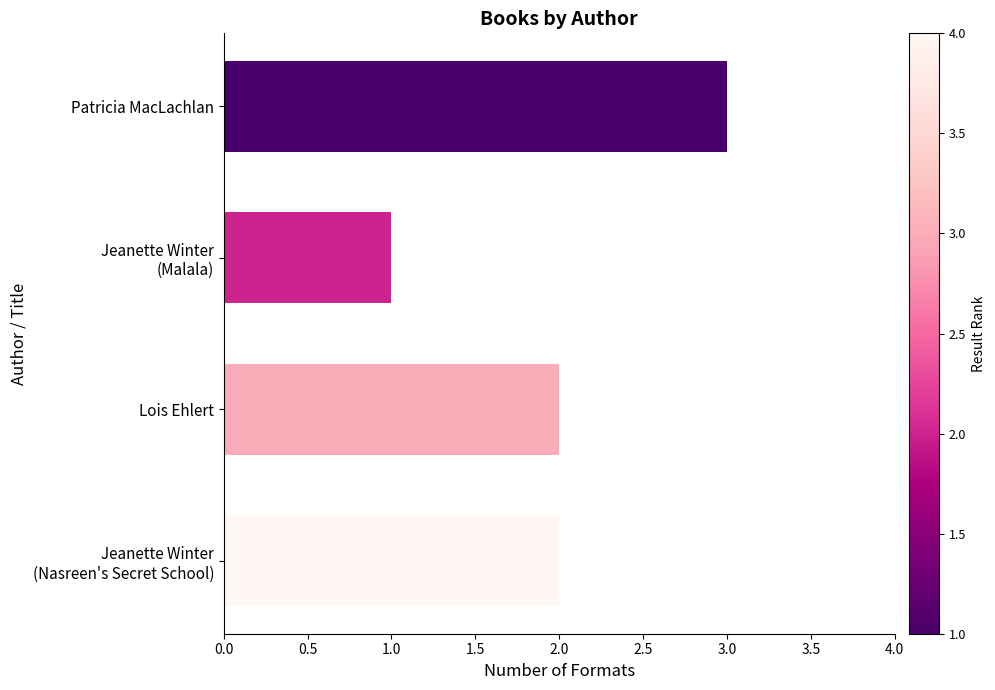

What is the greatest value displayed?

3